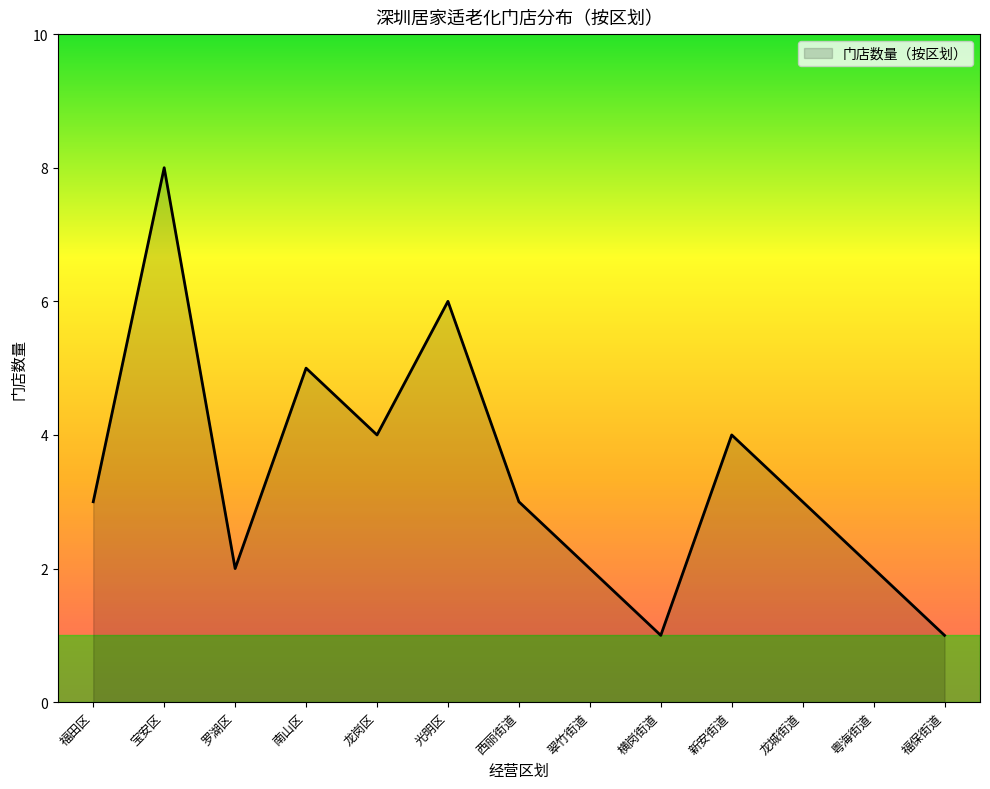

What is the maximum value shown in the chart?

8